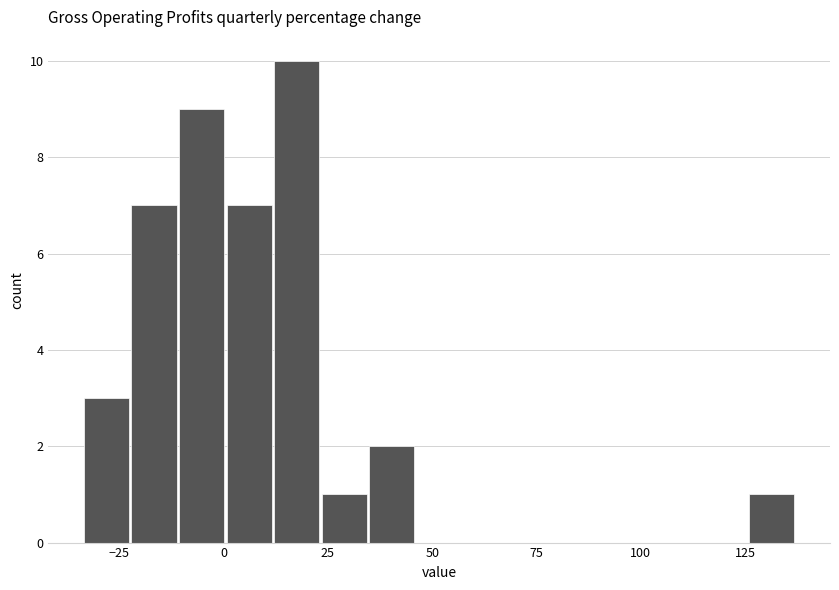

Read against the x-axis, roughly where is the centre of the tallest bar?

15